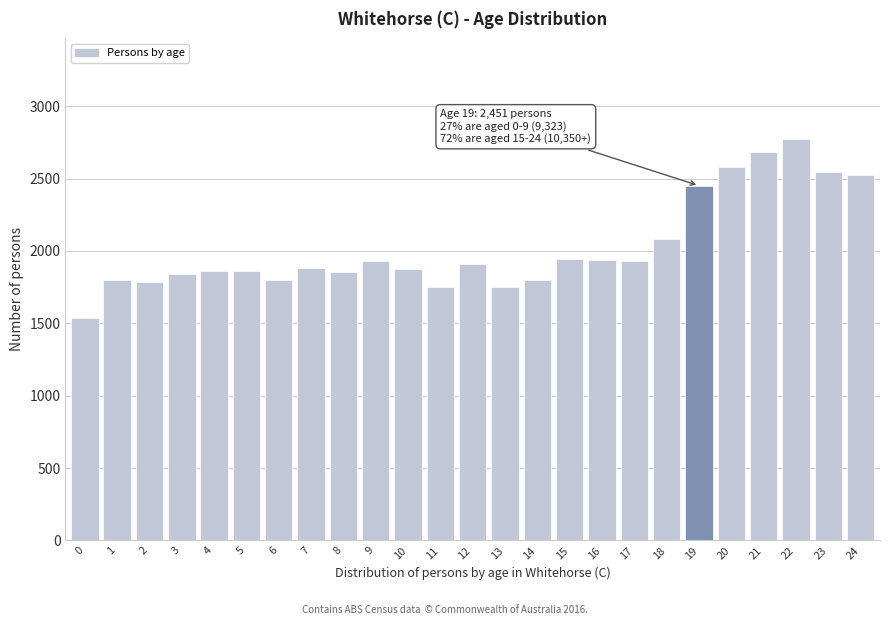

What is the ratio of the value at 1 to the value at 18?

0.9